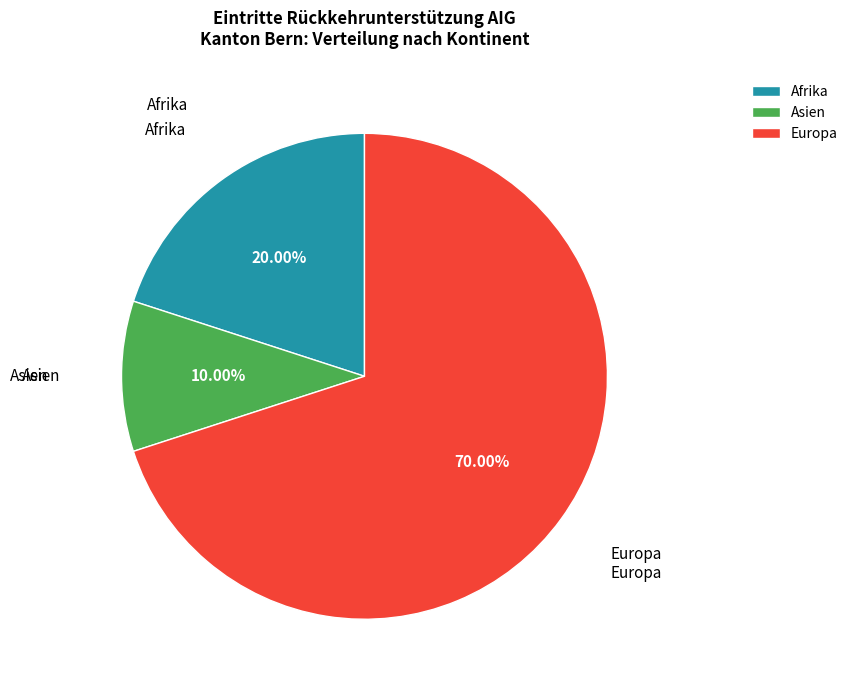

Is Europa the majority of the pie?

Yes